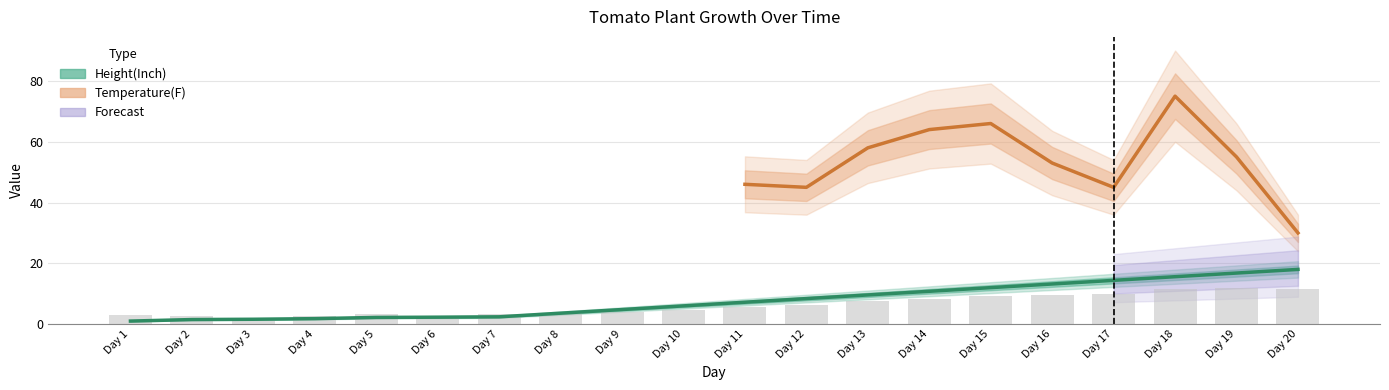

What is the ratio of the value at Day 16 to the value at Day 5?

6.0